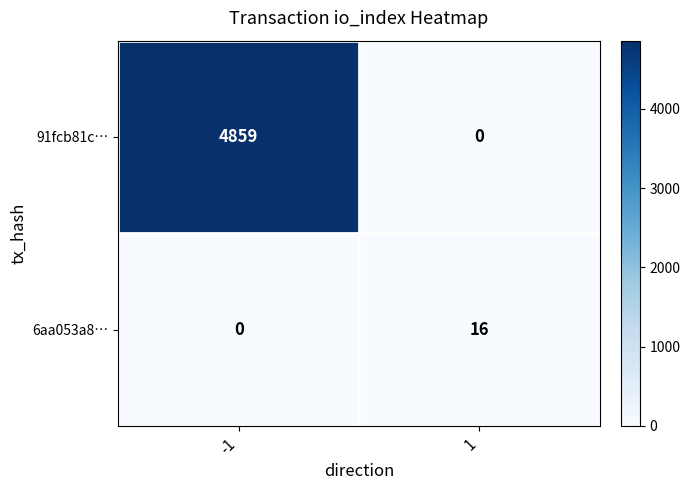

Reading left to right, list all the values displayed in this chart.

91fcb81c…: -1=4859	1=0
6aa053a8…: -1=0	1=16